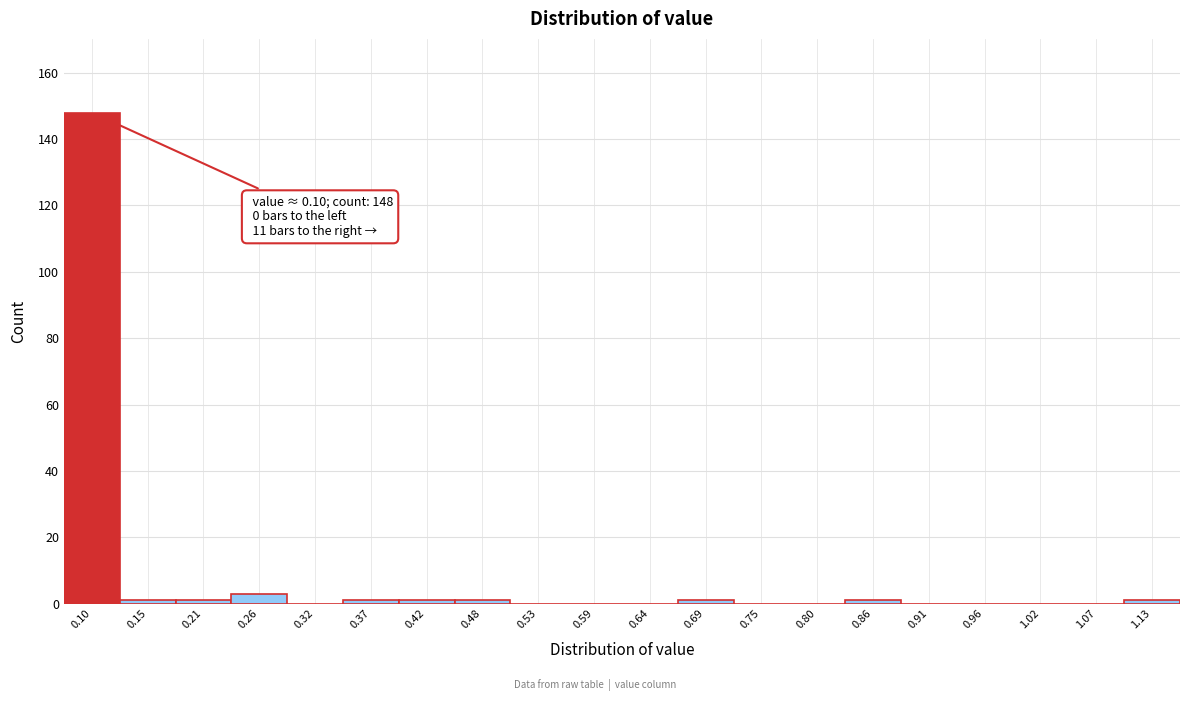

Reading left to right, extract all data points from this chart.

0.10=148	0.15=1	0.21=1	0.26=3	0.32=0	0.37=1	0.42=1	0.48=1	0.53=0	0.59=0	0.64=0	0.69=1	0.75=0	0.80=0	0.86=1	0.91=0	0.96=0	1.02=0	1.07=0	1.13=1